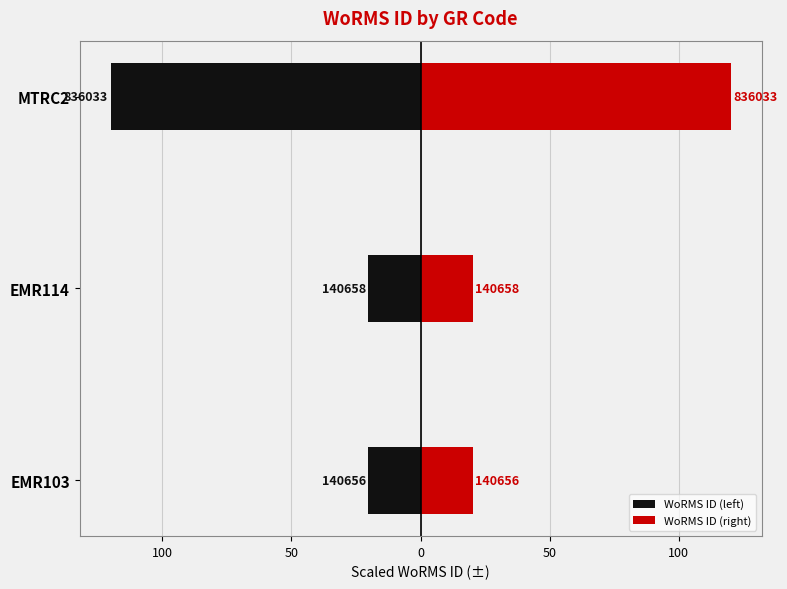

What is the lowest value of the WoRMS ID (right) series?

20.2